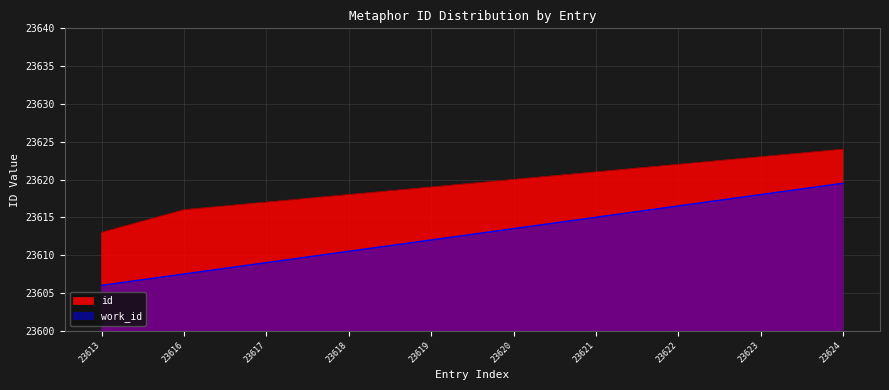

Count the number of data series in this chart.

2